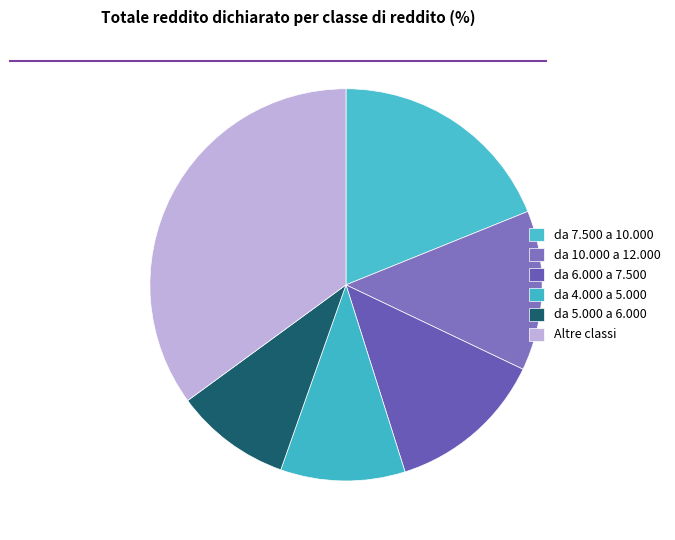

How much of the chart is everything except da 6.000 a 7.500?

87.0%